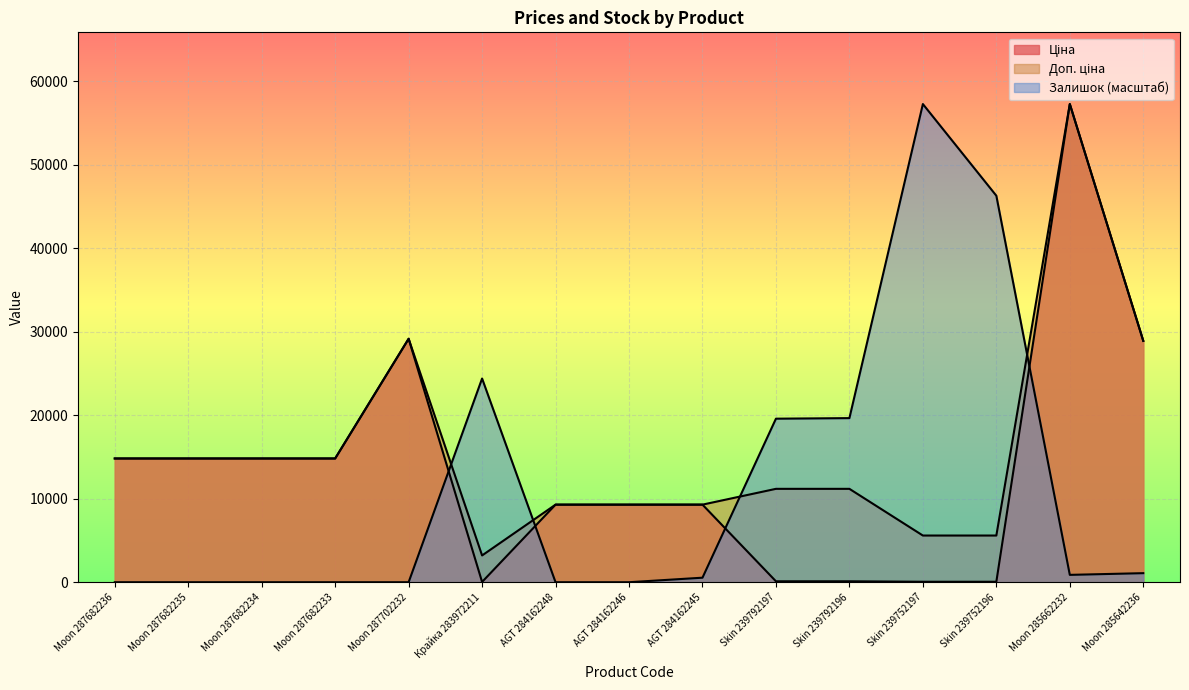

What is the label of the 15th point from the right?

Moon 287682236